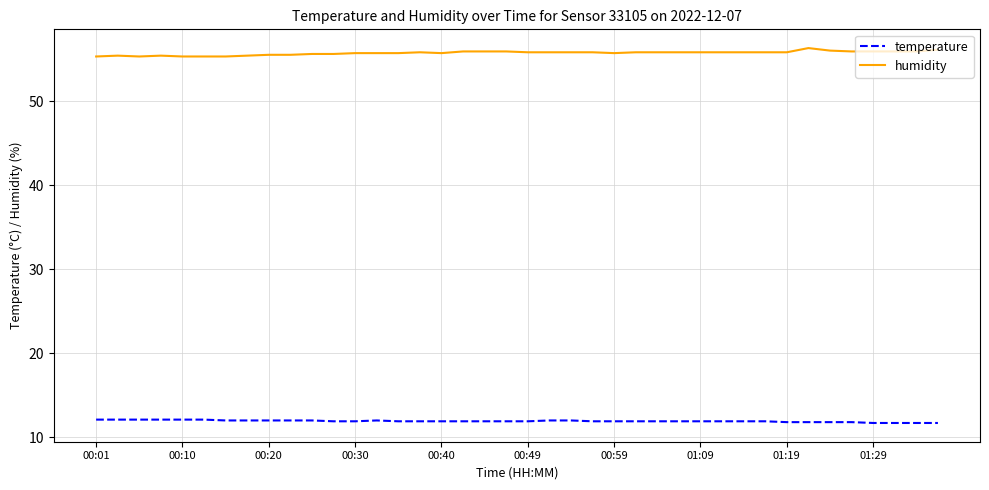

True or false: humidity and temperature intersect in this chart.

False